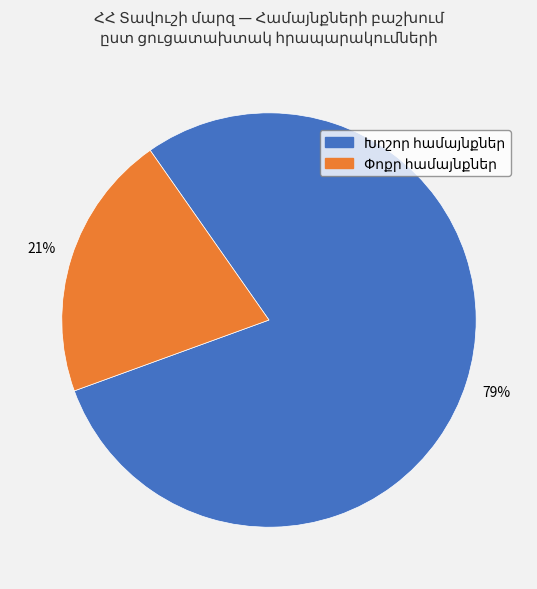

Does any single category account for the majority?

Yes